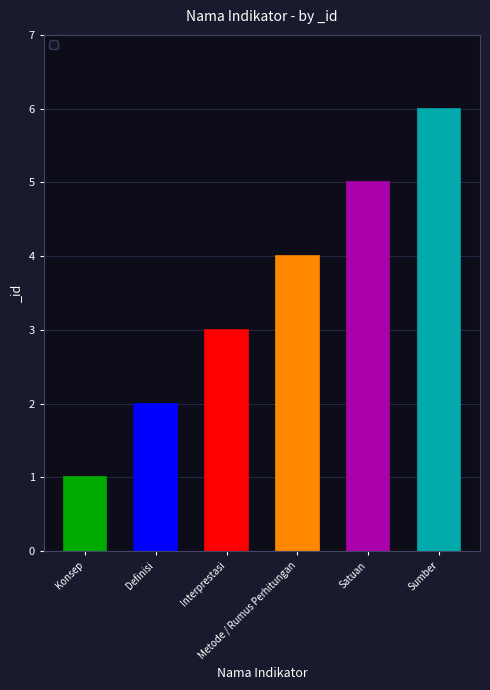

Count the number of data series in this chart.

1